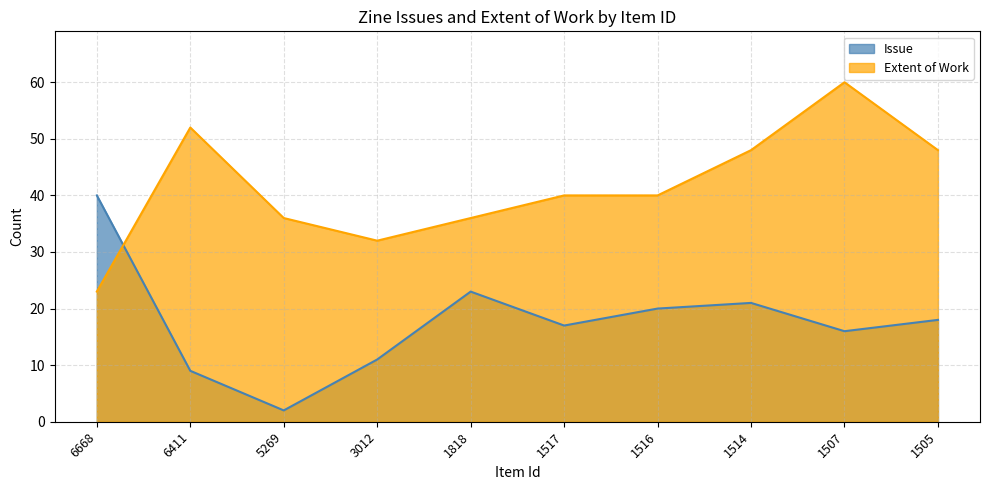

Where does the Extent of Work series first go above 40?

6411